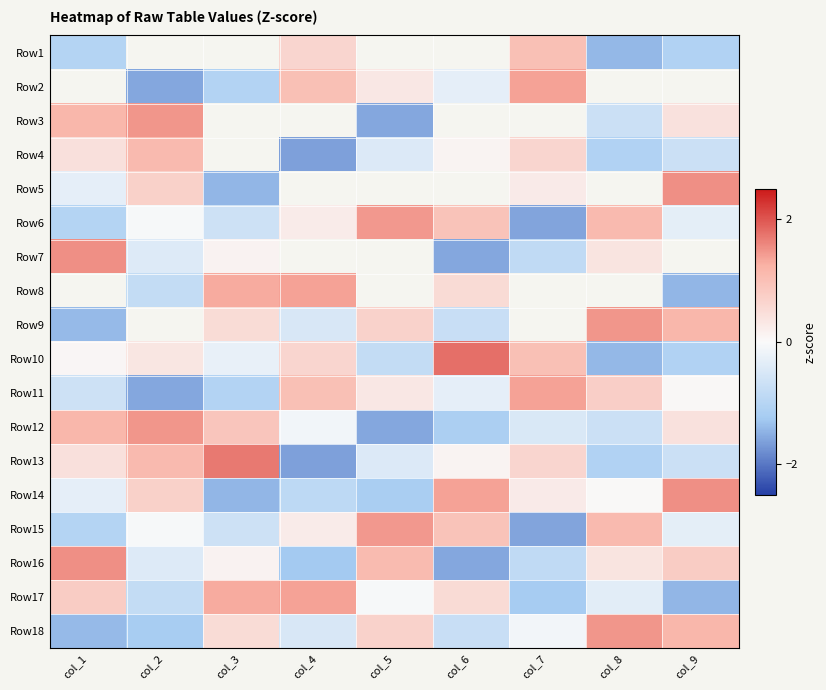

How many data points in Row9 are less than 0?

3